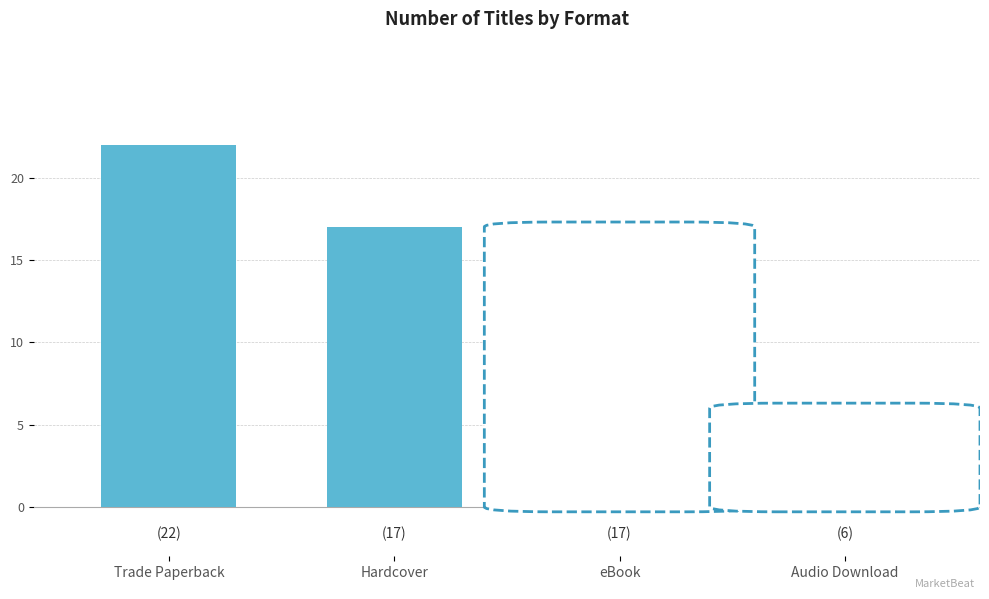

Which category has the highest value across all series?

Trade Paperback